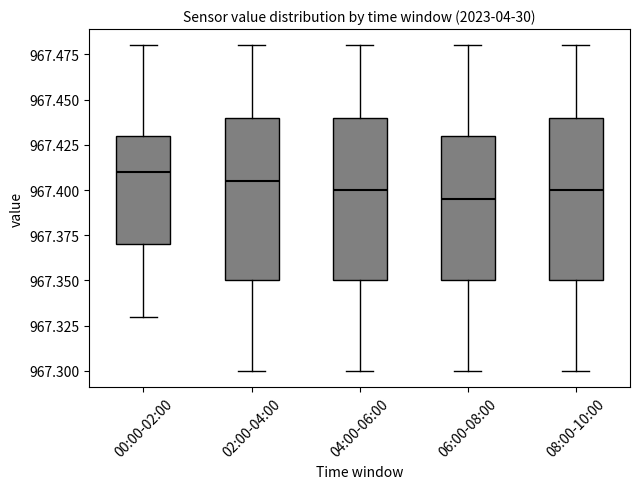

Where does the lower whisker of the box for 06:00-08:00 end on the y-axis? The values are not printed on the chart, so give them approximately, as read against the axis.

967.300